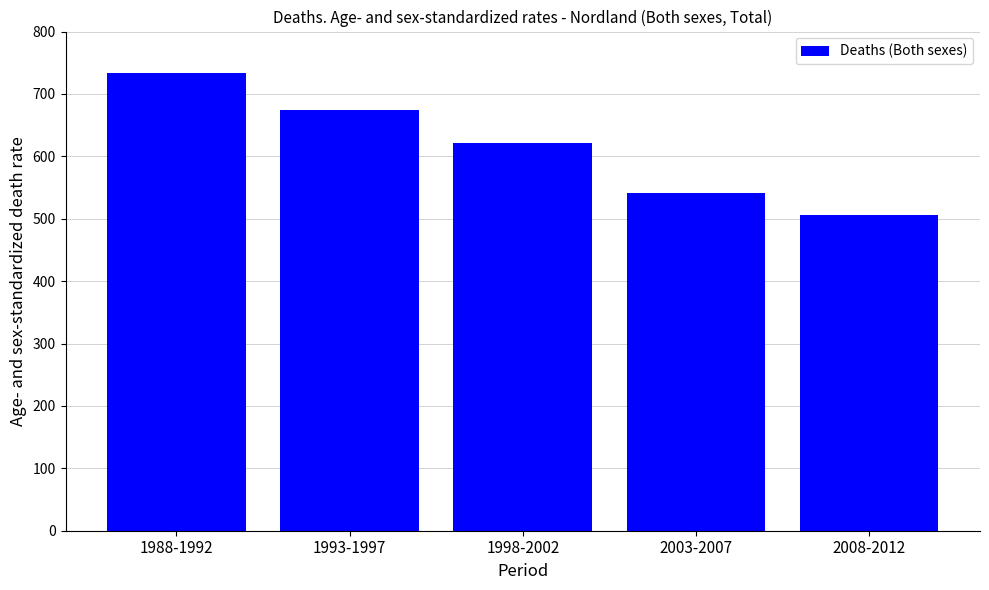

What is the smallest value displayed?

506.5